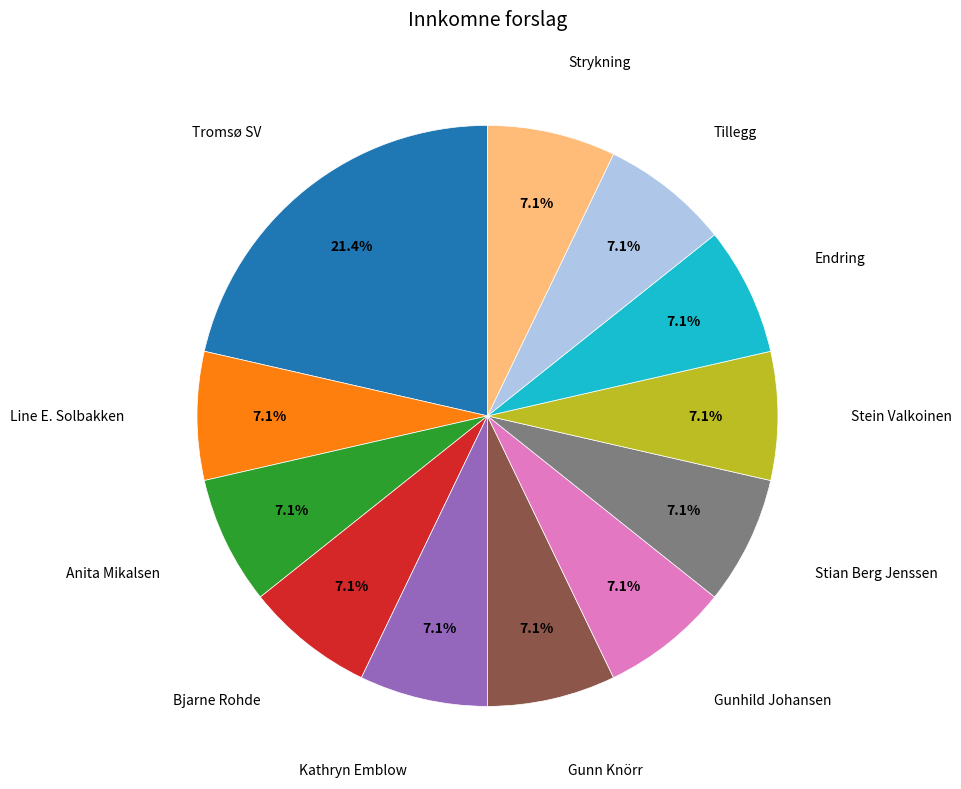

How many slices are in this pie chart?

12